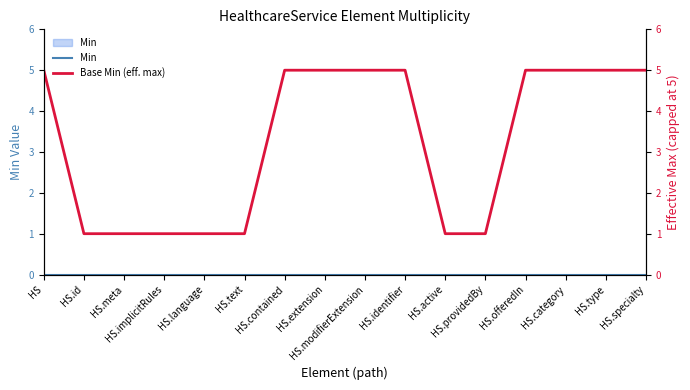

At how many categories does at least one series exceed 3?

9